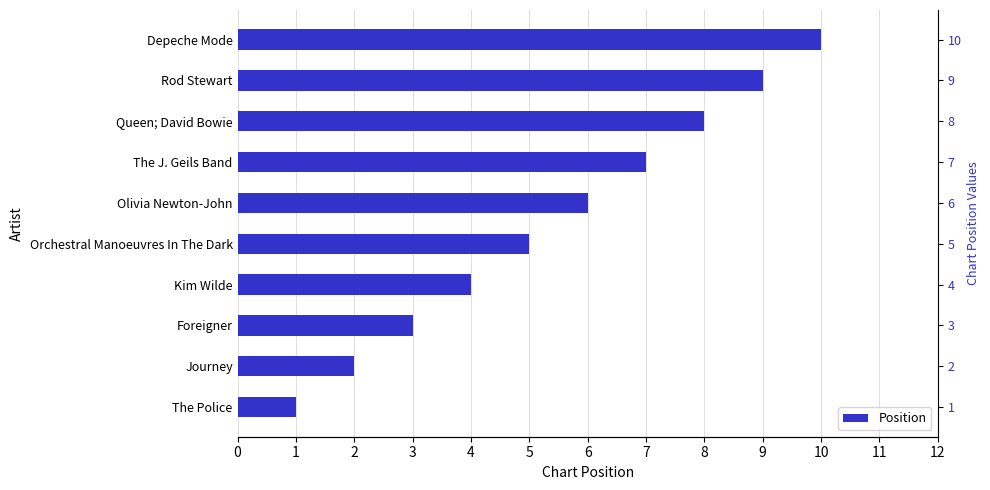

Reading left to right, list all the values displayed in this chart.

1	2	3	4	5	6	7	8	9	10